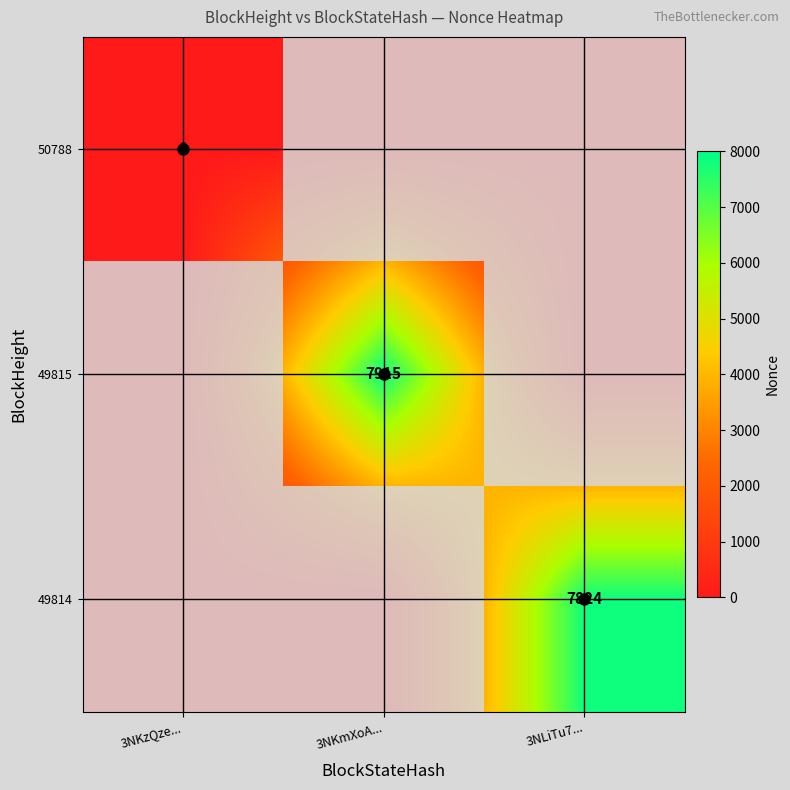

The value of 49815 at 3NKmXoA... is 4655. True or false?

False